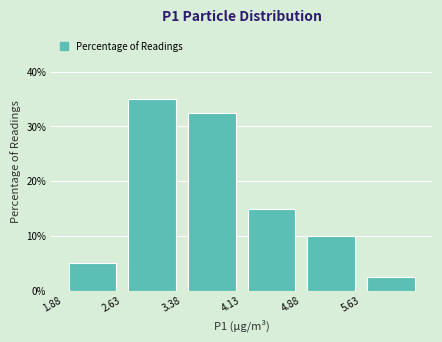

Over which range of the x-axis is the bar tallest?

2.63 to 3.38